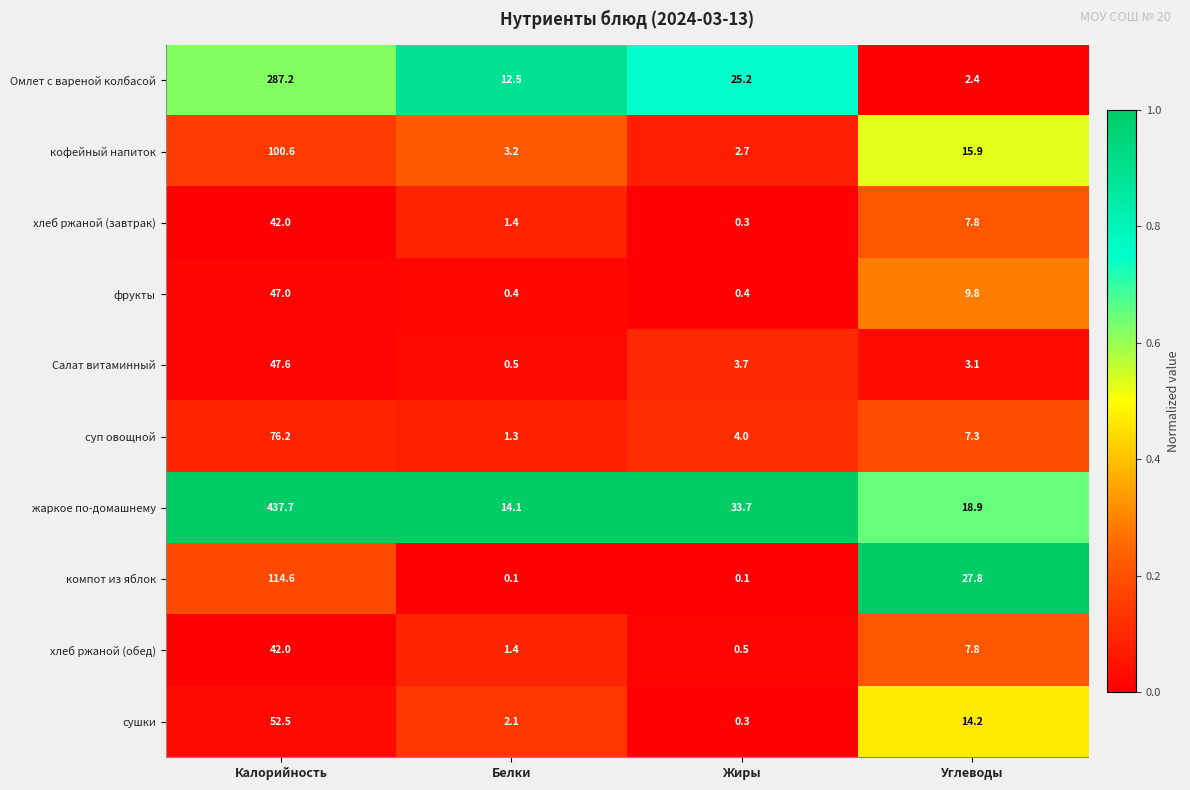

Which category has the lowest value in the суп овощной series?

Белки